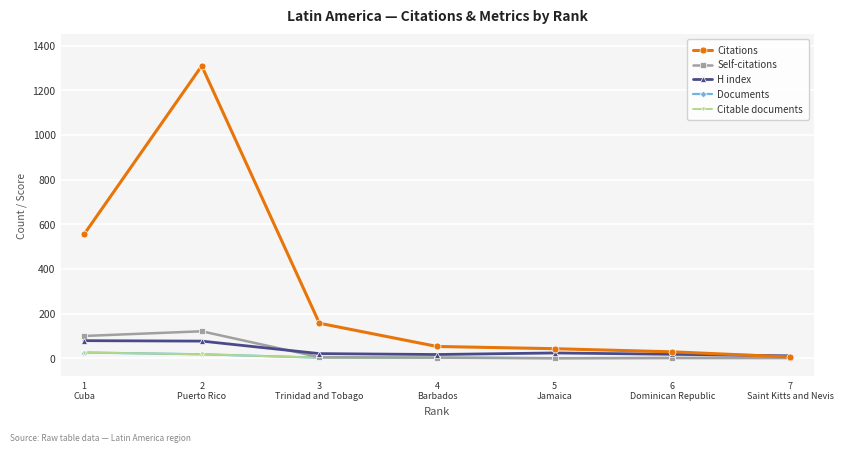

Reading left to right, transcribe all the data shown in this chart.

Citations: 555	1309	157	53	43	29	6
Self-citations: 100	121	5	3	0	2	2
H index: 79	77	21	17	24	18	11
Documents: 26	18	3	3	1	1	1
Citable documents: 26	18	3	3	1	1	1